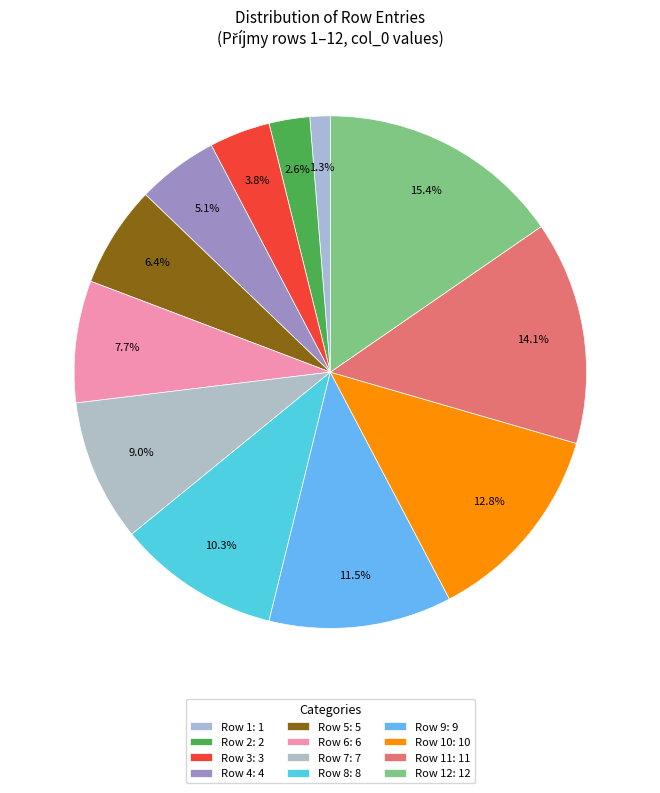

Does any single category account for the majority?

No